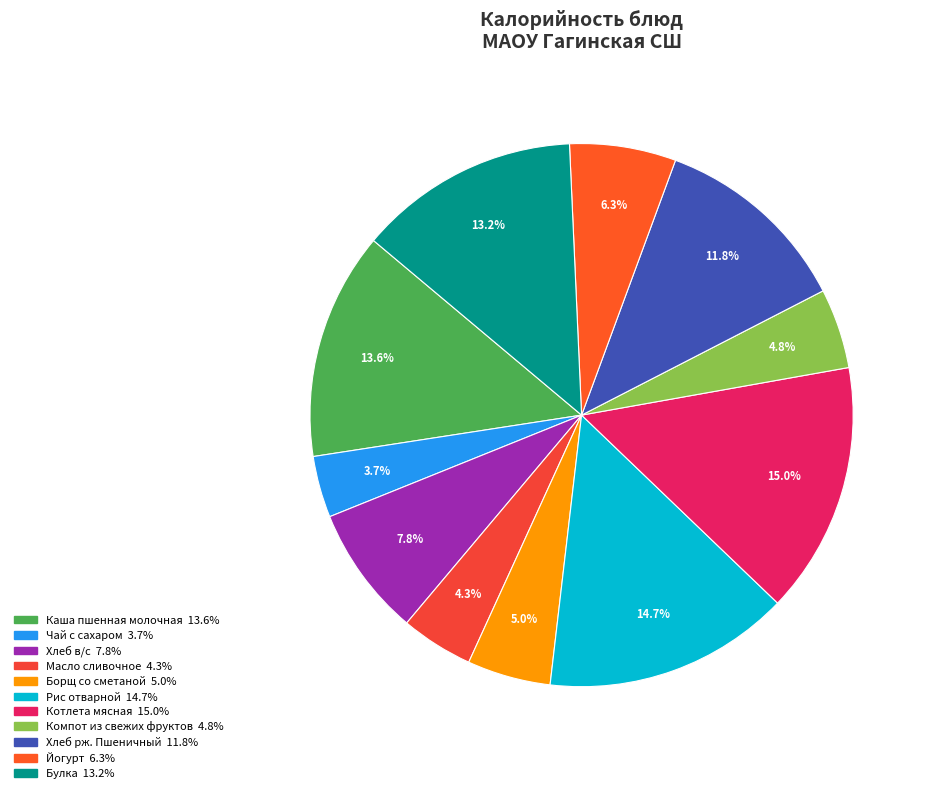

Is there a majority slice in this chart?

No